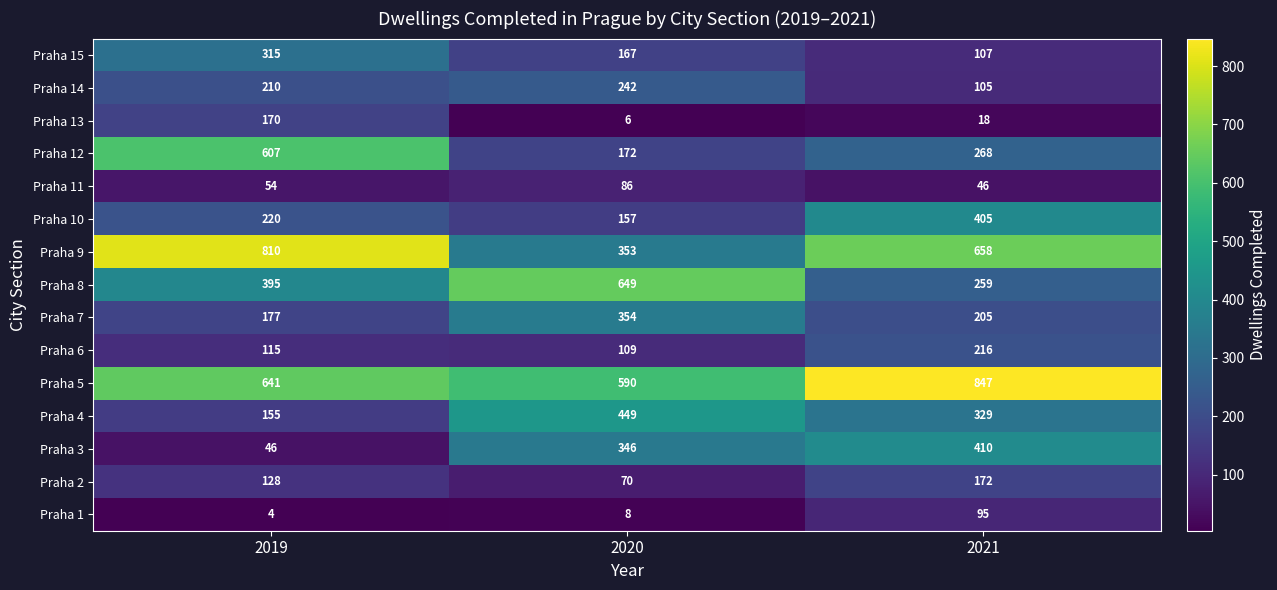

Which series has the largest range (max minus min)?

Praha 9